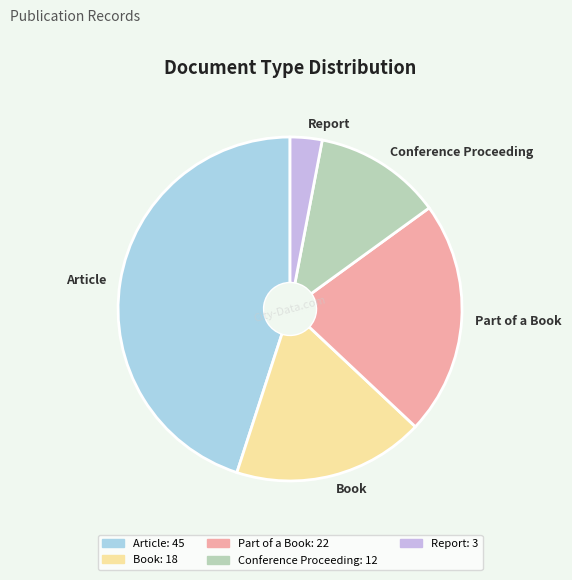

How many slices are in this pie chart?

5